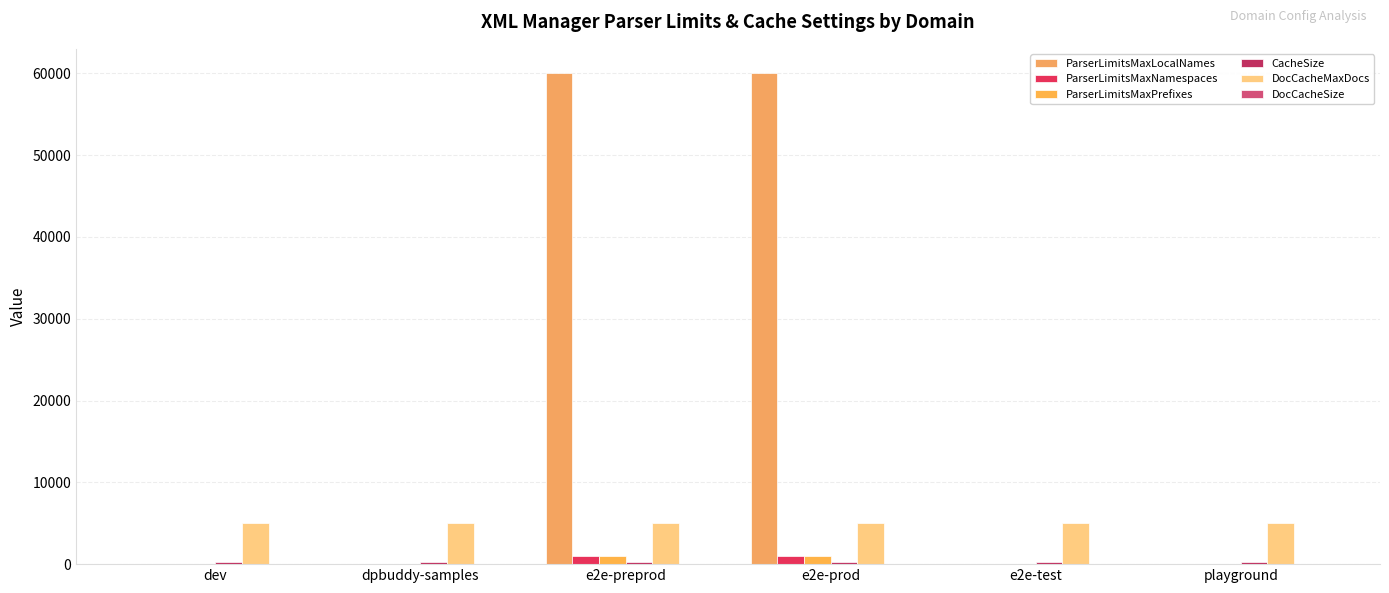

Is it true that DocCacheMaxDocs equals 5000 at dpbuddy-samples?

True